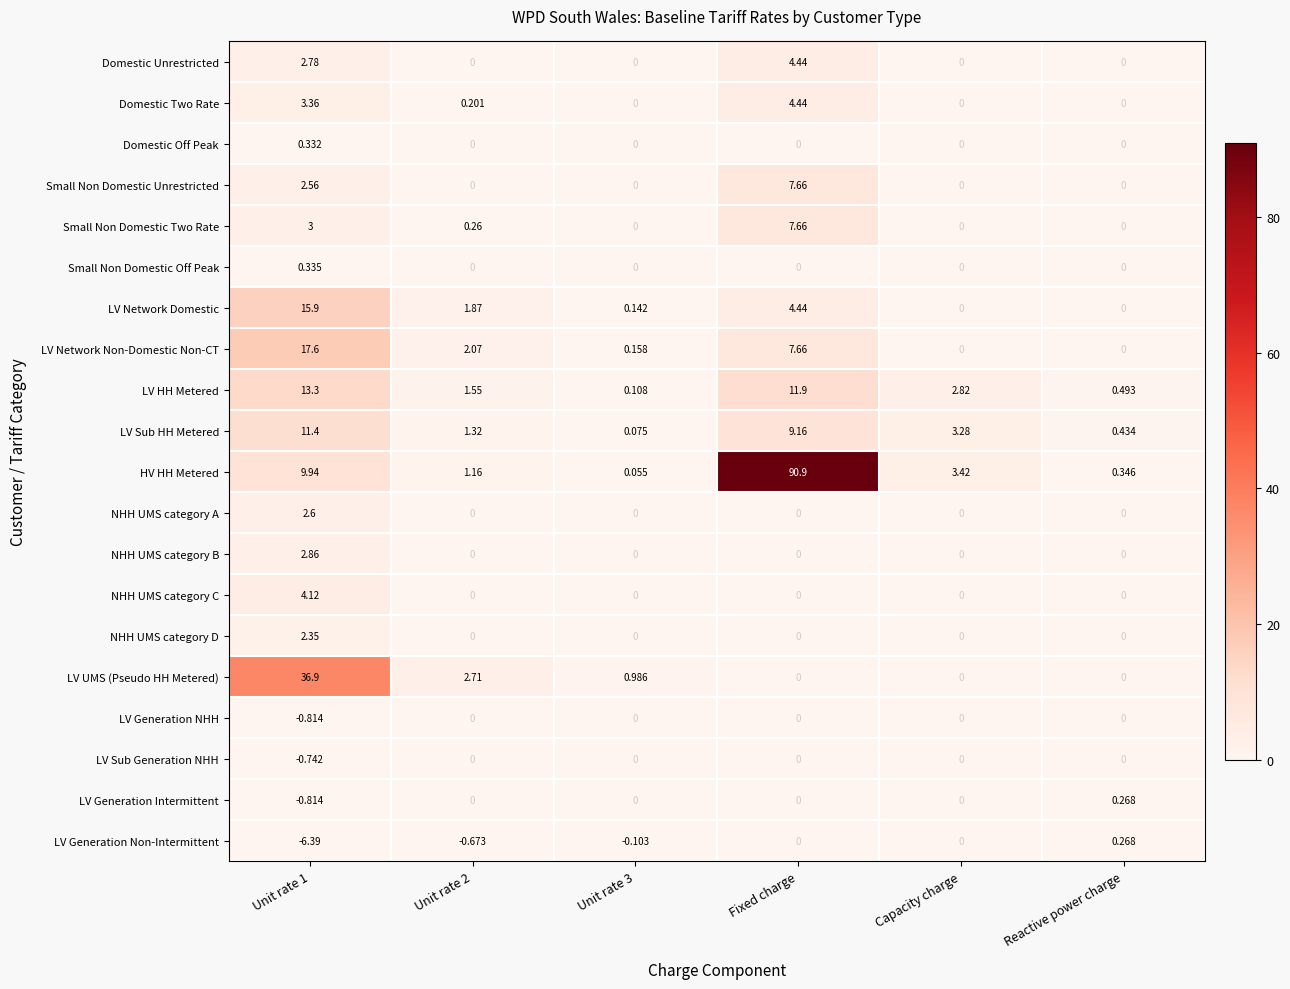

At which label is LV Network Non-Domestic Non-CT closest to 8?

Fixed charge